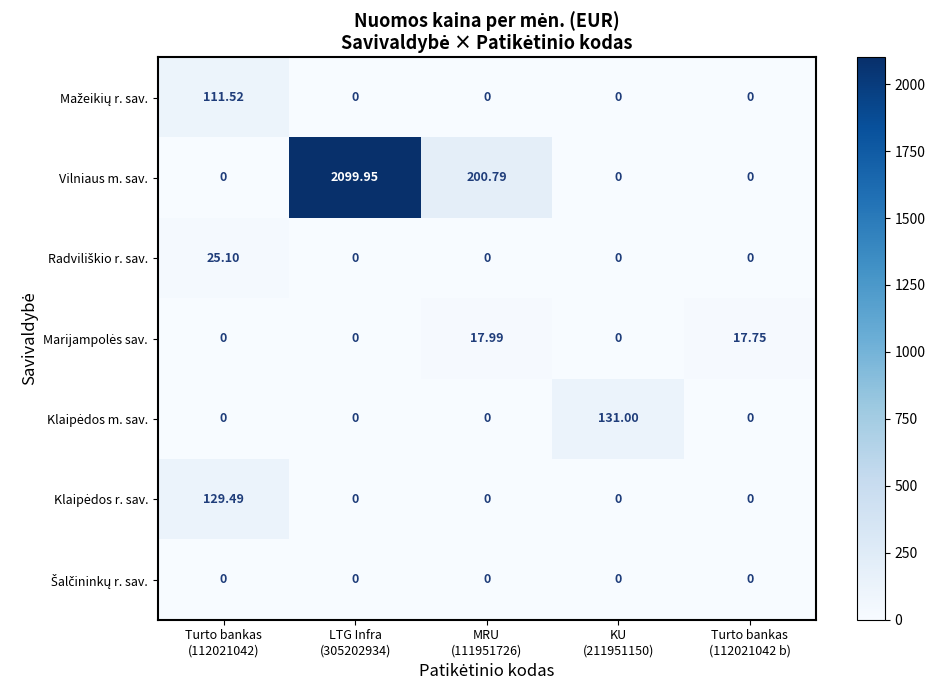

Which series has the largest total across all categories?

Vilniaus m. sav.